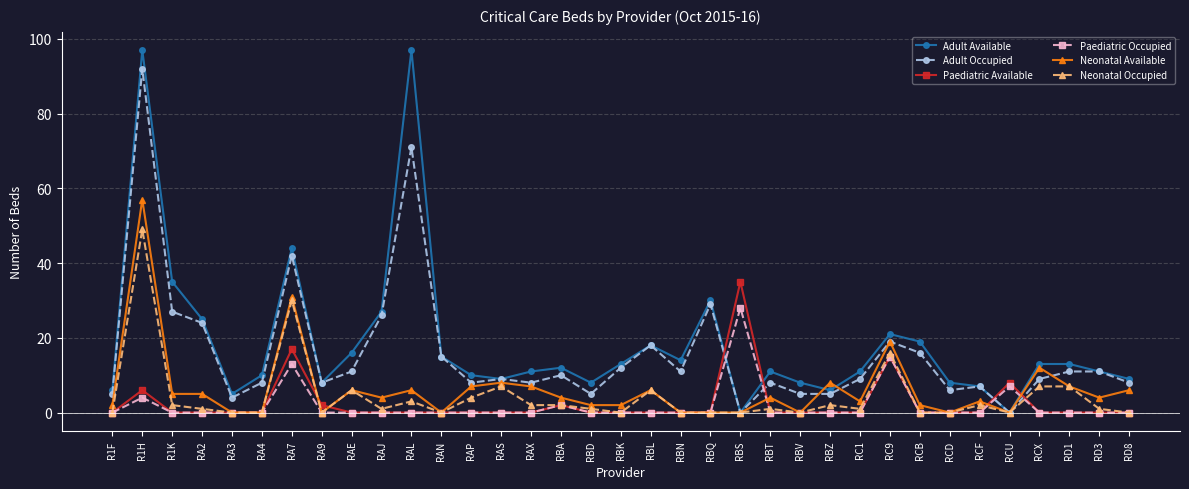

True or false: Neonatal Occupied has more than 2 interior local peaks.

True